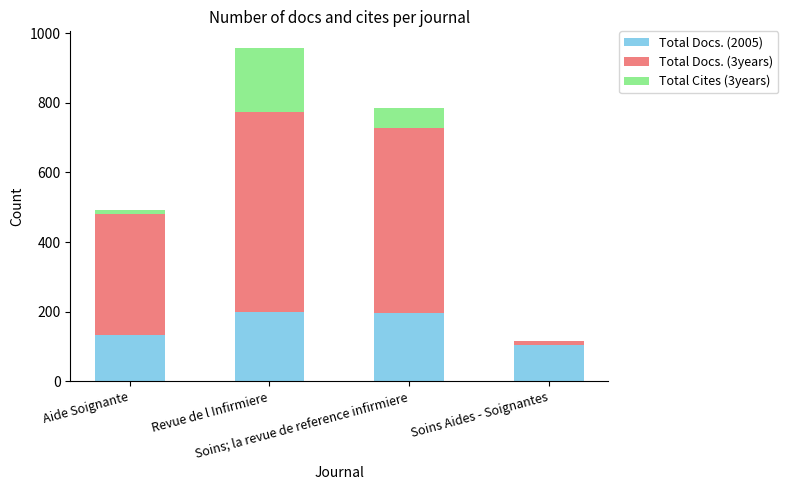

Does the chart contain stacked bars?

Yes